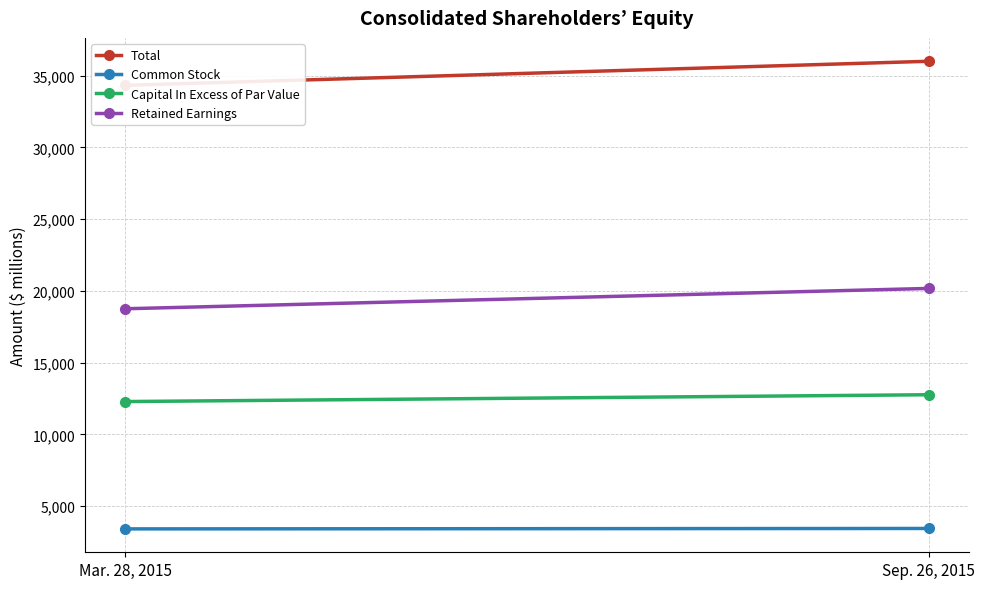

Which category has the highest value in the Total series?

Sep. 26, 2015